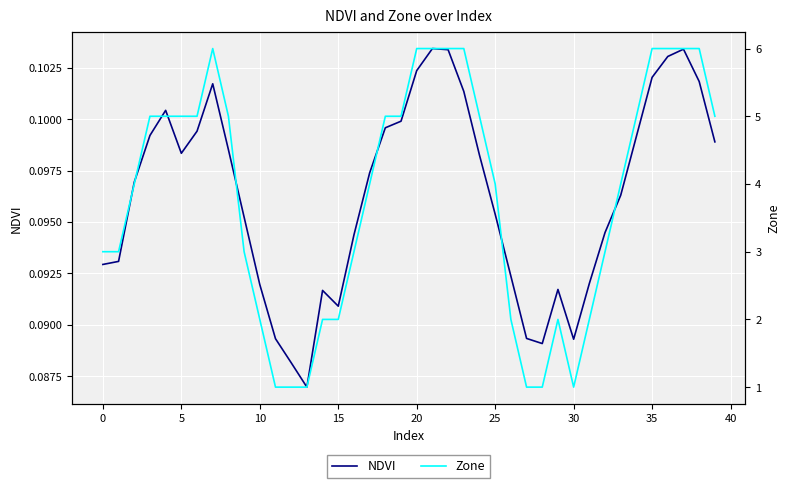

Does the chart display data point markers on the line(s)?

No